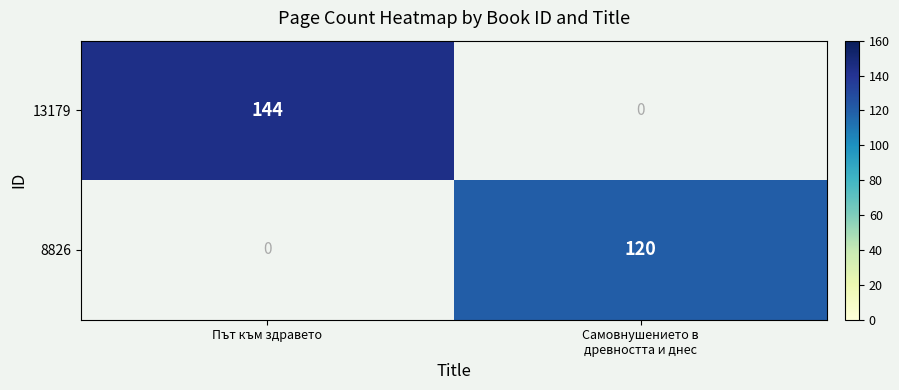

Is it true that 13179 equals 33 at Път към здравето?

False